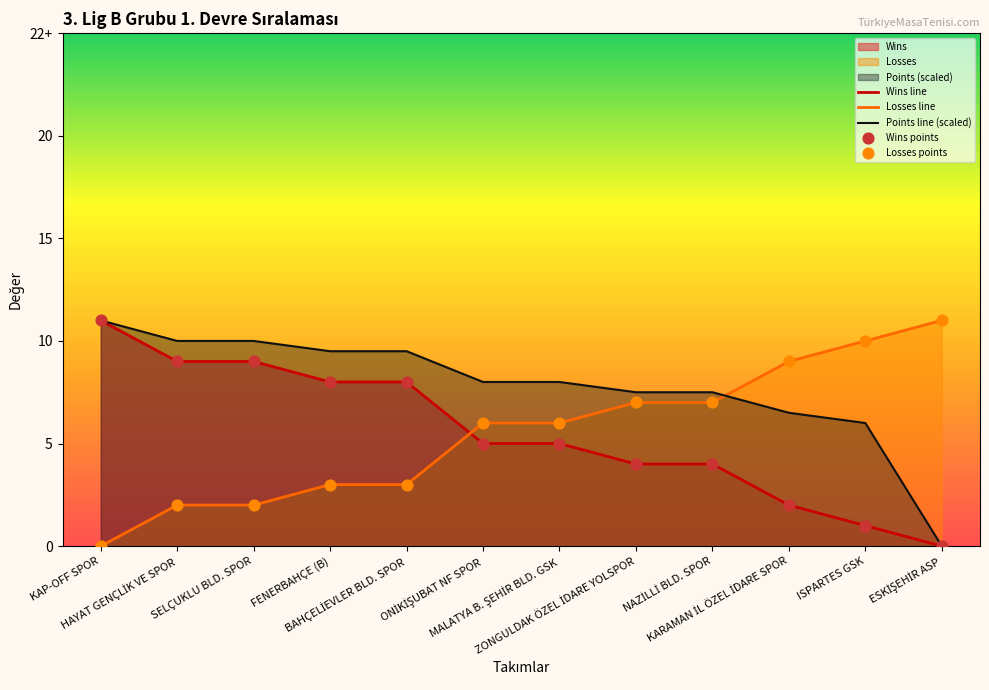

At how many categories does at least one series exceed 9?

7